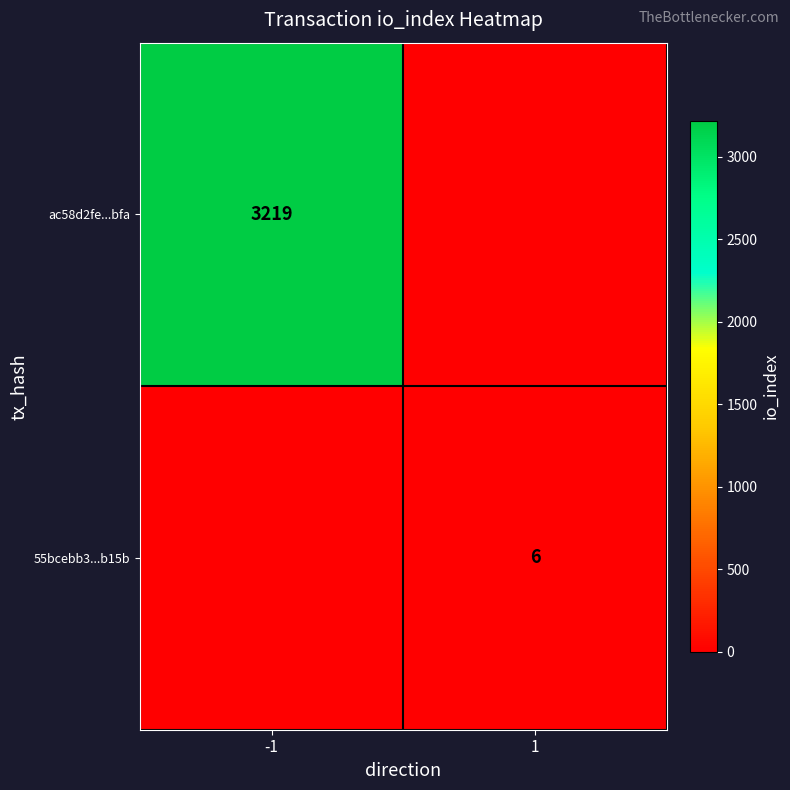

The ac58d2fe...bfa series shows 4417 at -1. True or false?

False